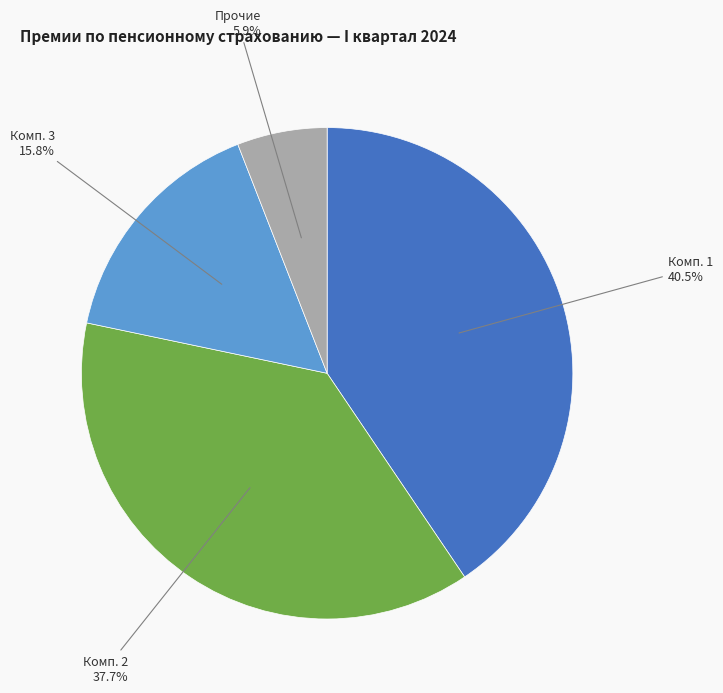

Approximately how many times larger is the value at Комп. 3 compared to Комп. 1?

0.4